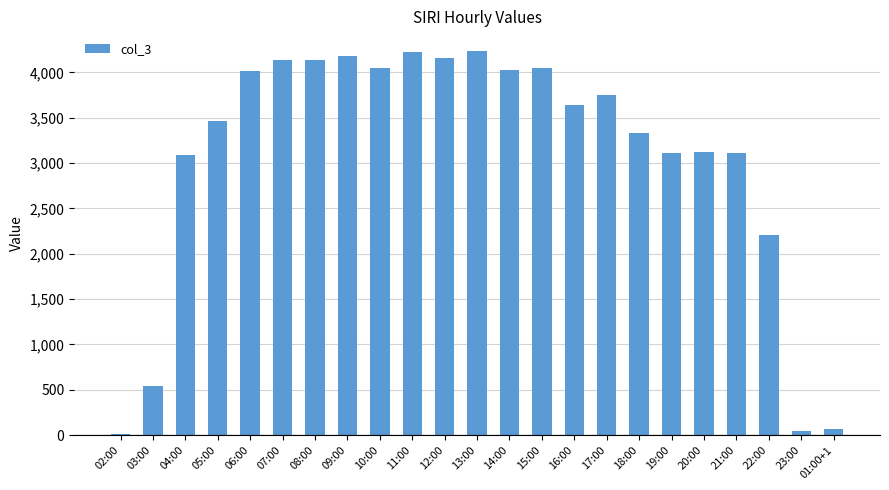

What is the smallest value displayed?

14